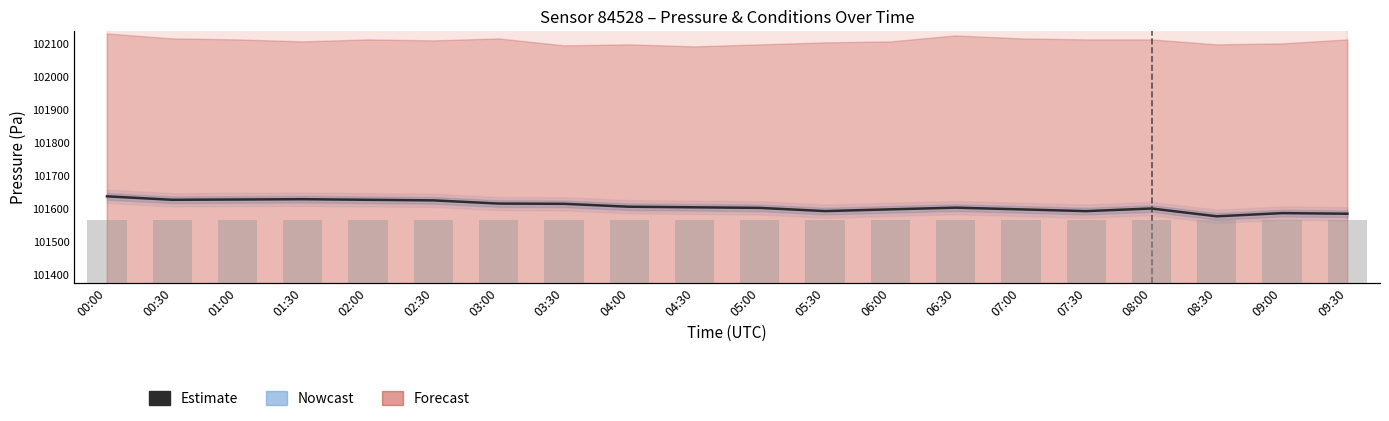

What is the label of the 12th bar from the left?

05:30